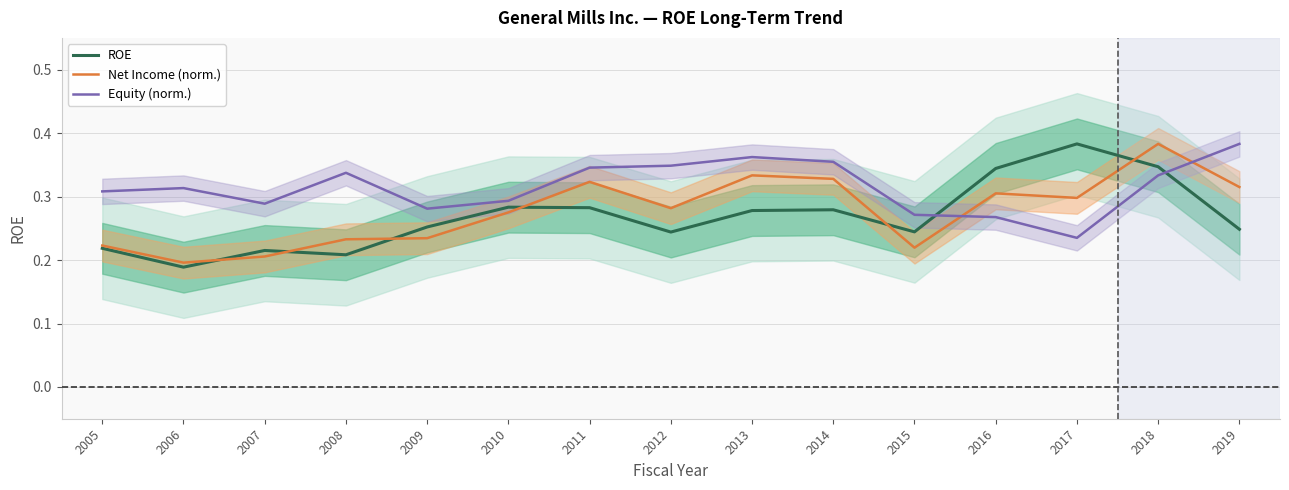

Does the chart have visible grid lines?

Yes